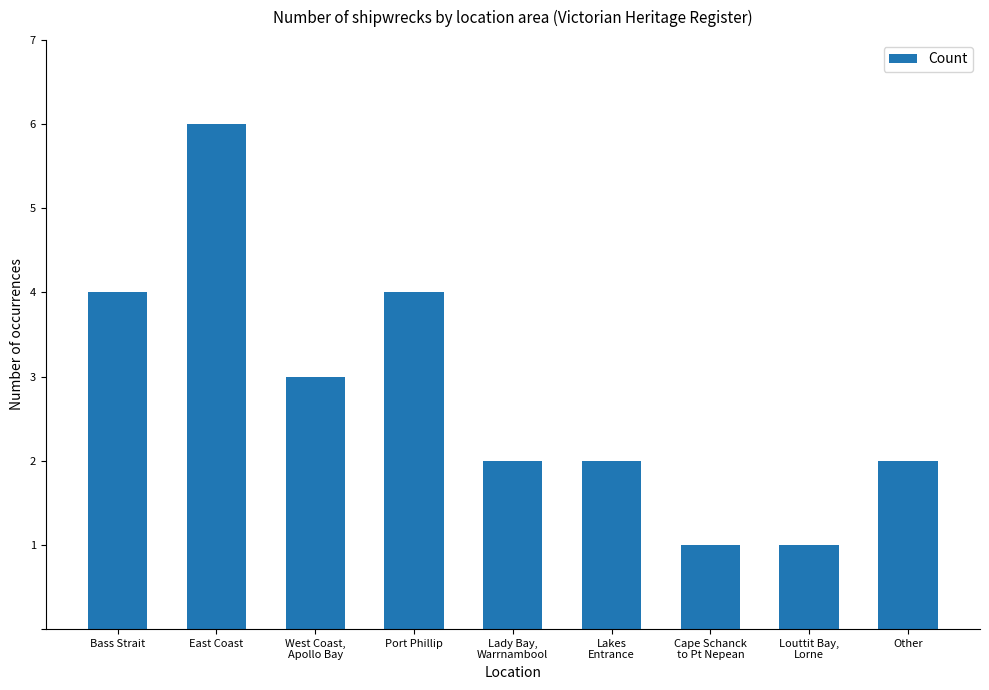

What is the sum of the values at Other and Bass Strait?

6